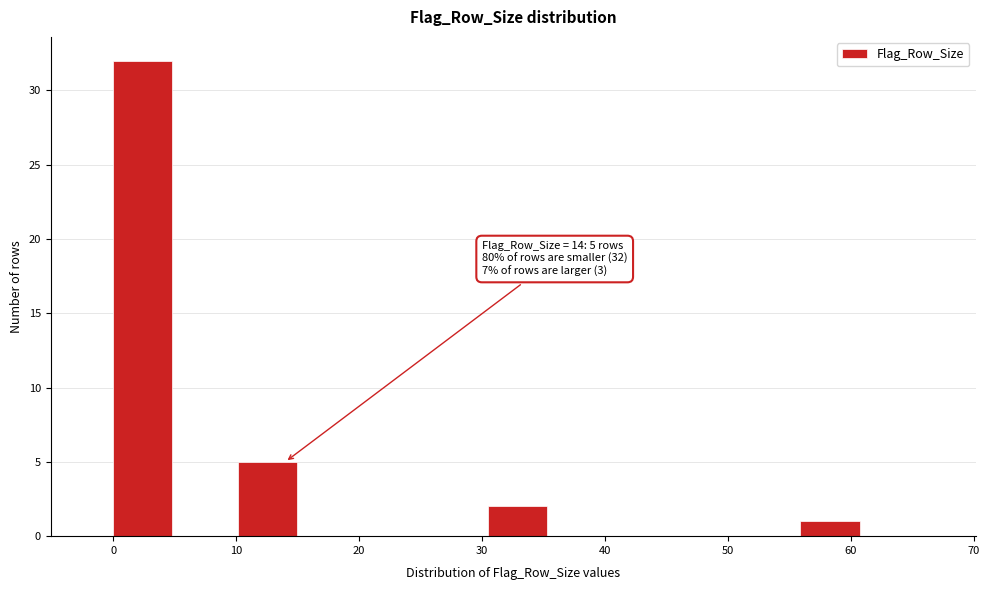

Which range on the x-axis has the tallest bar?

0 to 5